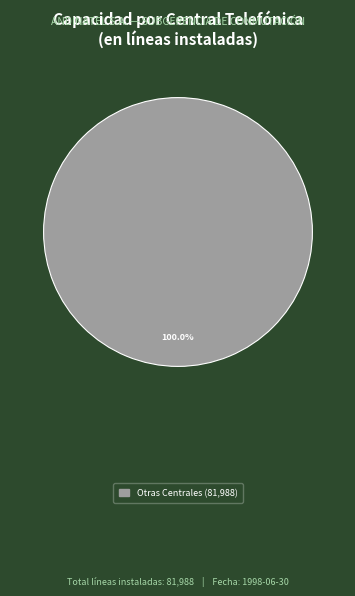

How many segments does this pie chart have?

1